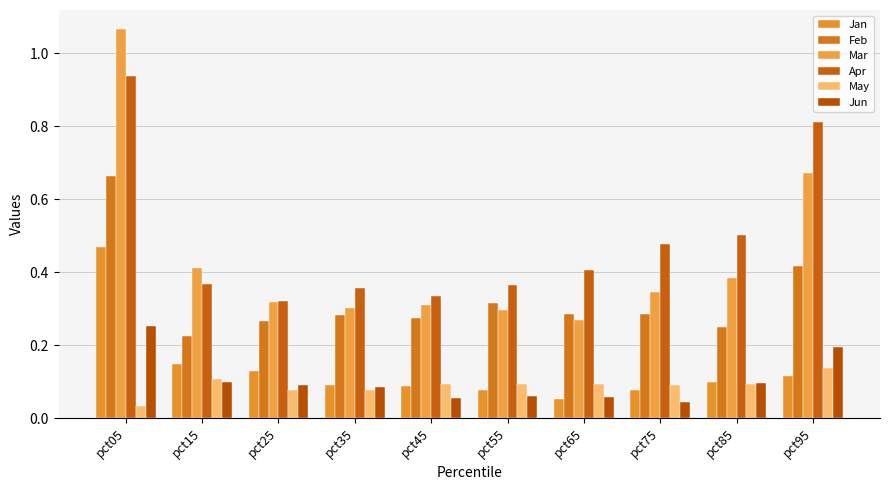

Which series has the largest total across all categories?

Apr